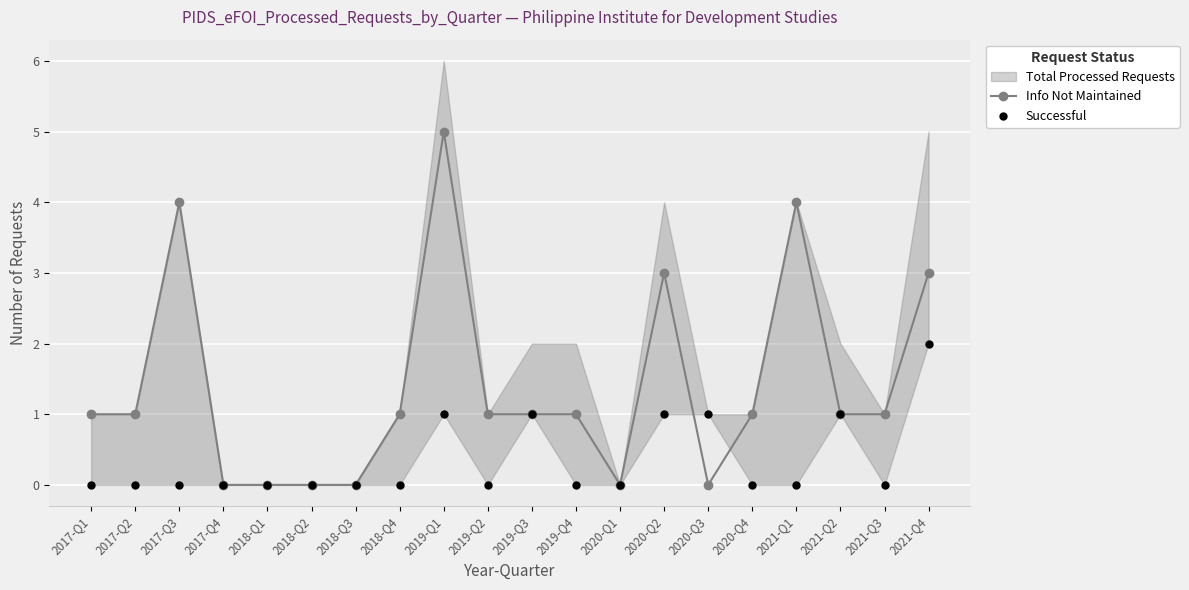

Where is the first local maximum for Info Not Maintained?

2017-Q3